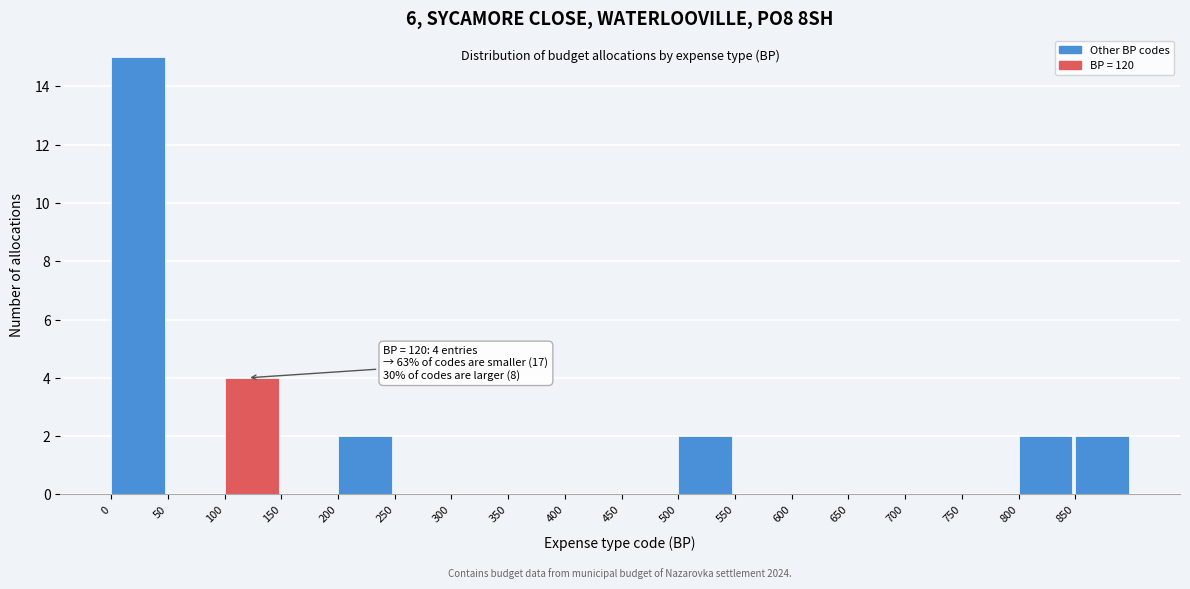

Over which range of the x-axis is the bar tallest?

0 to 50